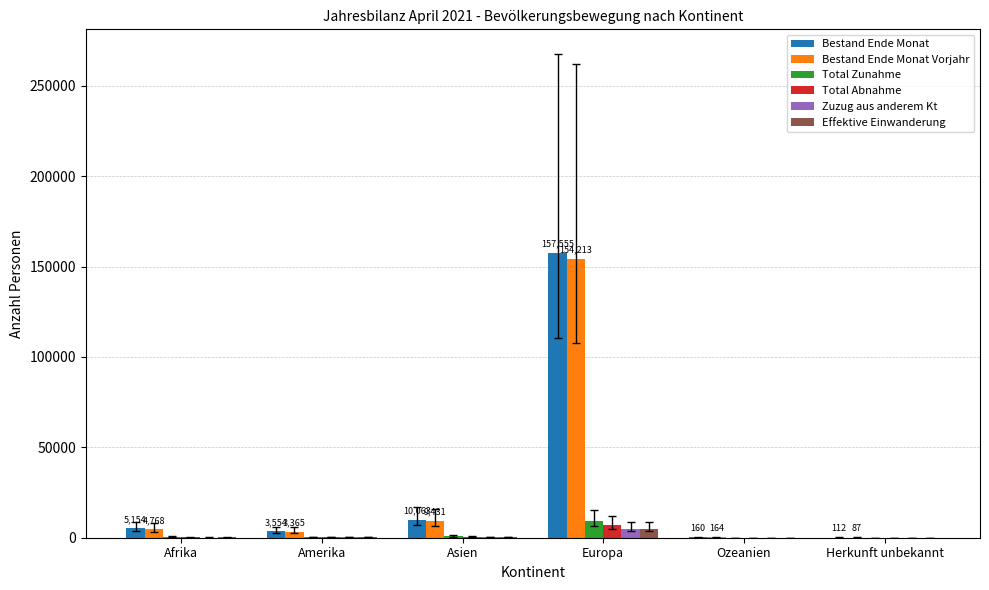

Which series changed the most between Europa and Ozeanien?

Bestand Ende Monat